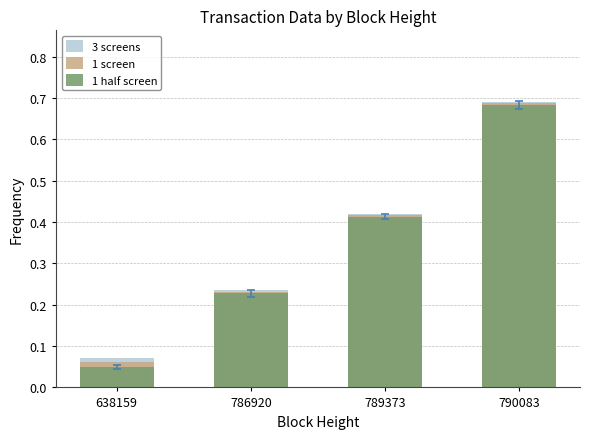

What is the value of the 3 screens bar at the 3rd from the left?

0.4